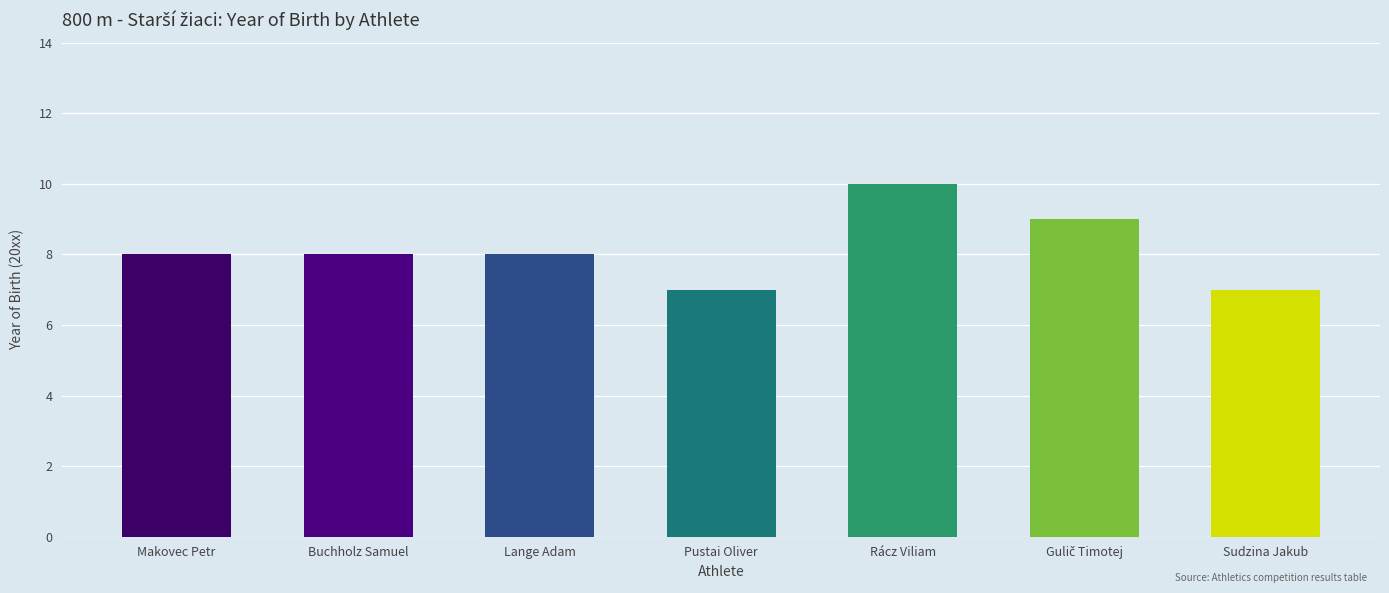

What is the maximum value shown in the chart?

10